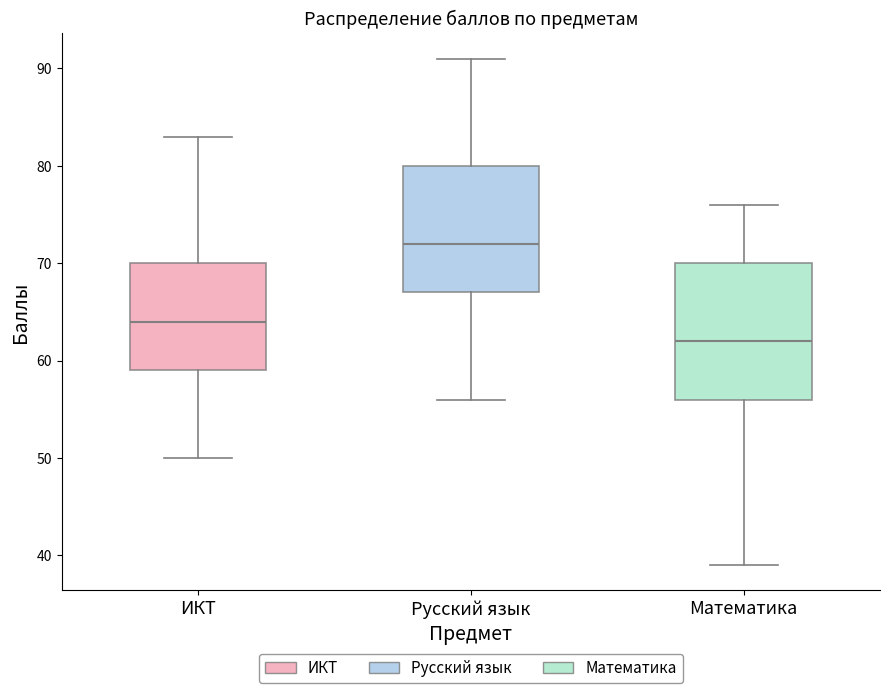

Which box has the lowest median line?

Математика